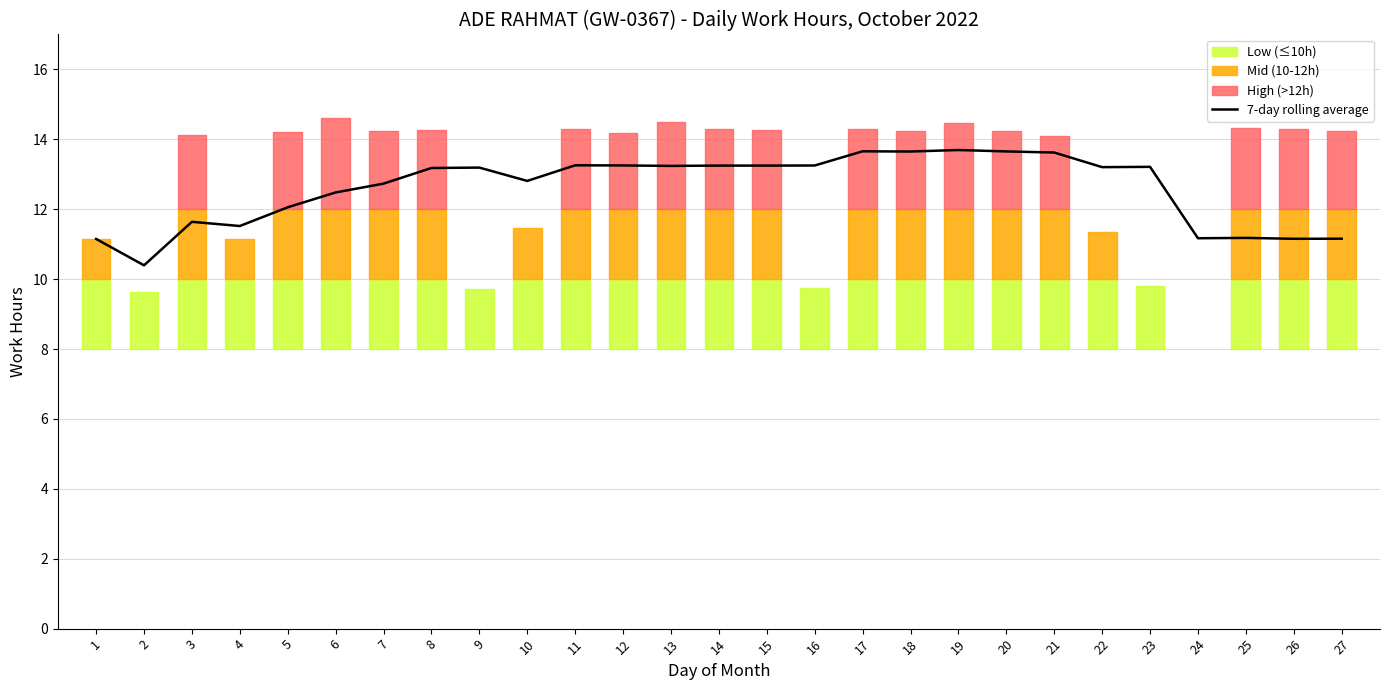

What is the value of the 4th point from the left?

11.5